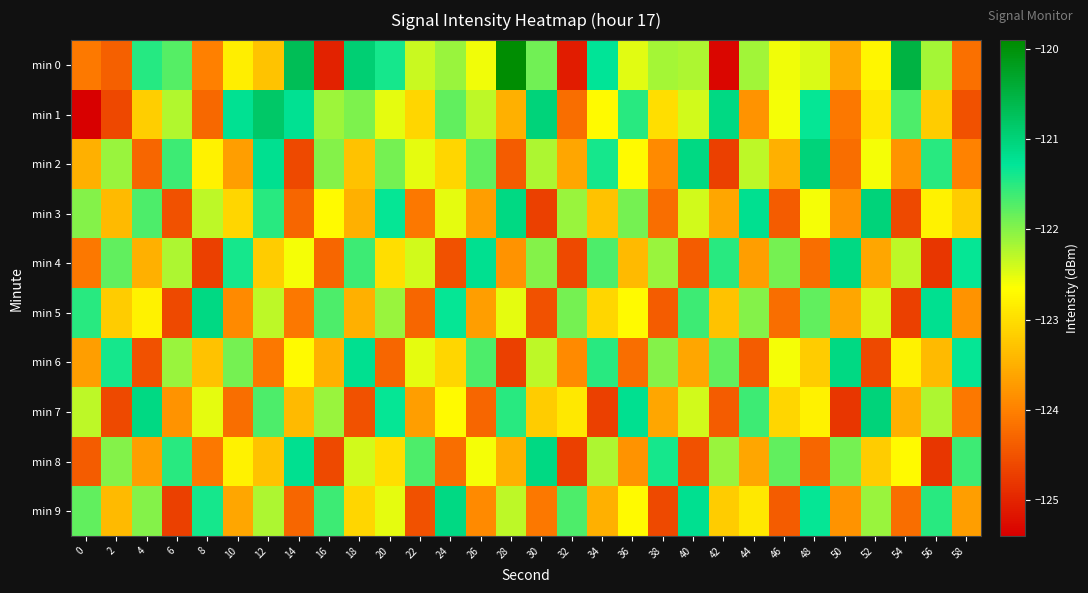

Count the number of data series in this chart.

10